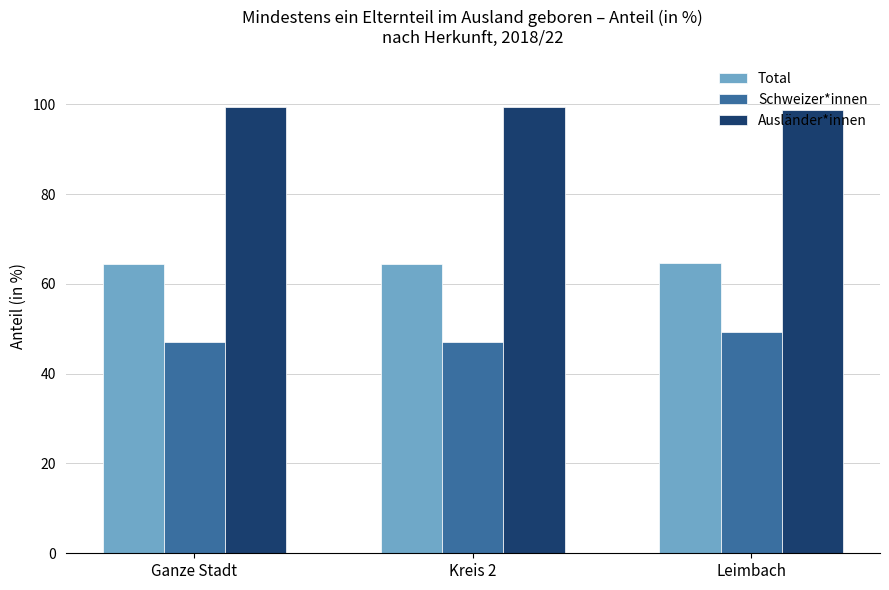

What is the difference between the highest and lowest values at Kreis 2?

52.5